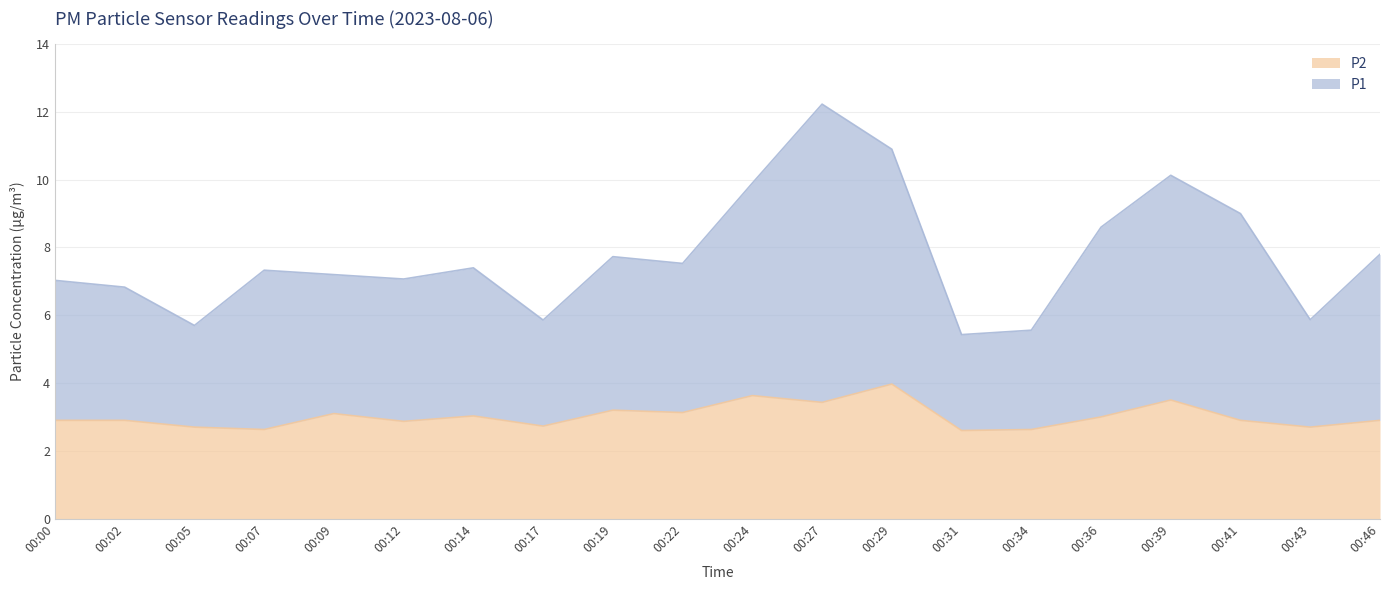

True or false: P2 and P1 intersect in this chart.

False